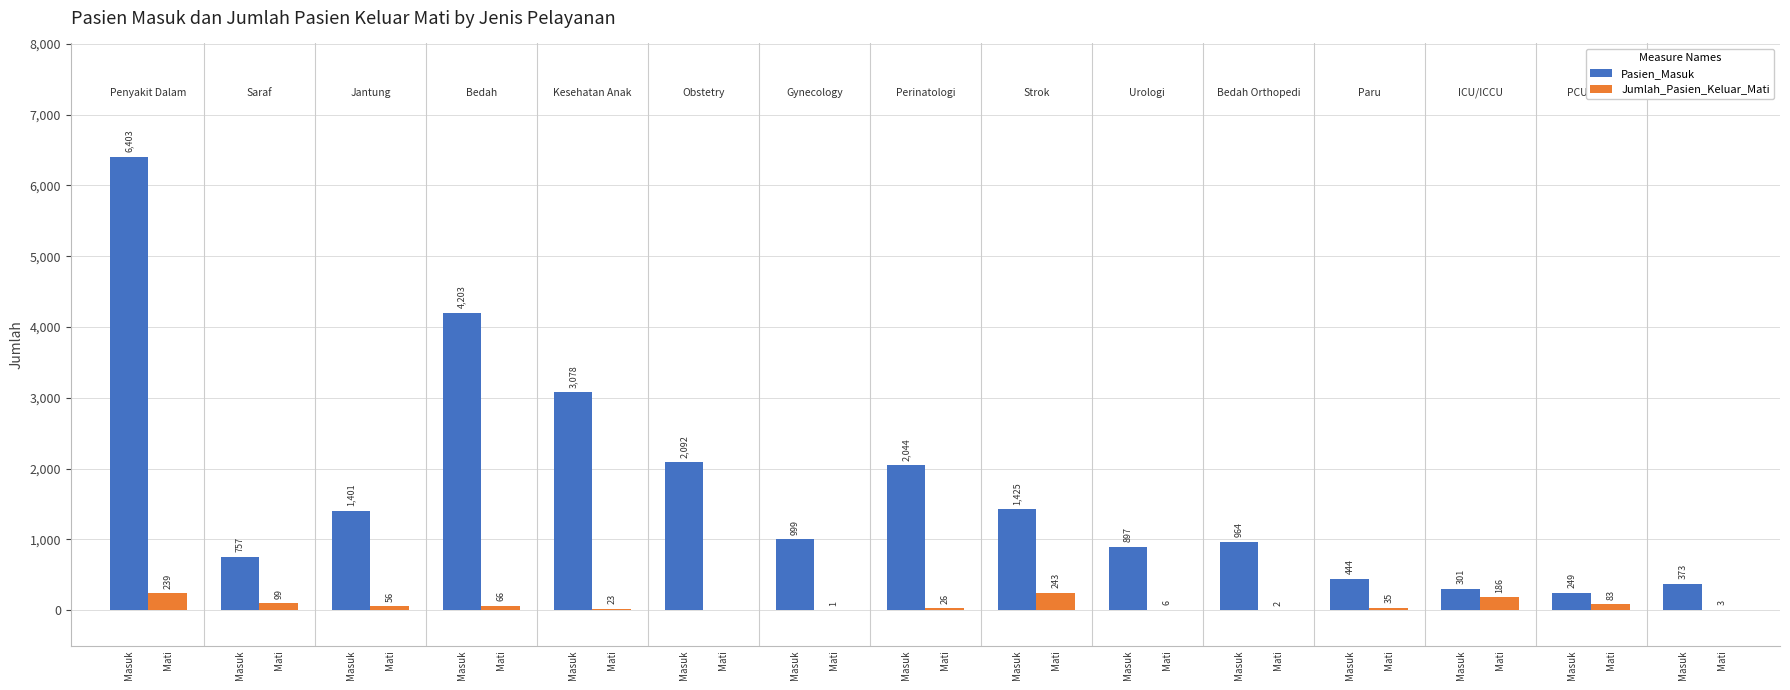

Does the chart contain stacked bars?

No